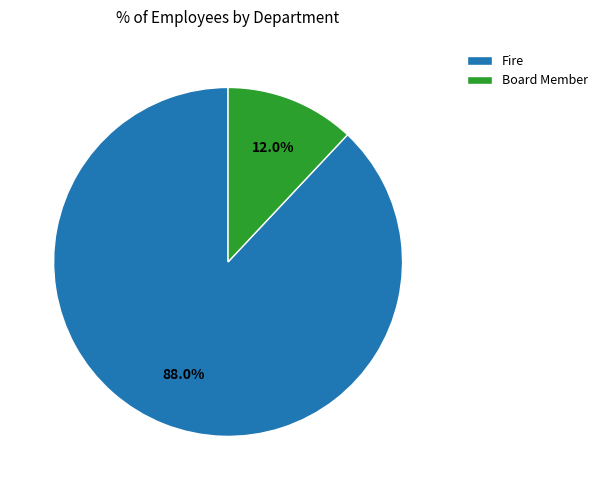

Which category has the smallest portion of the pie?

Board Member